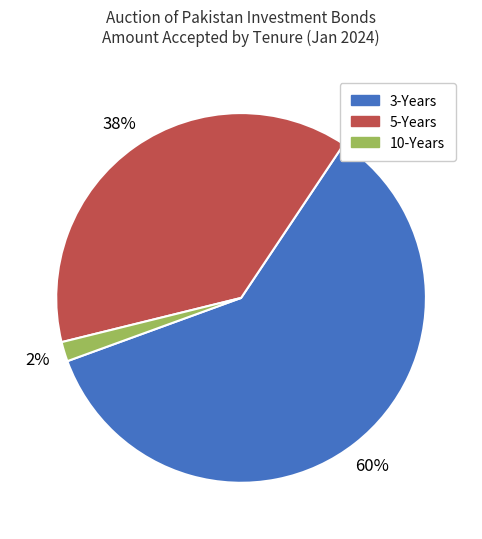

Which slice is the smallest?

10-Years